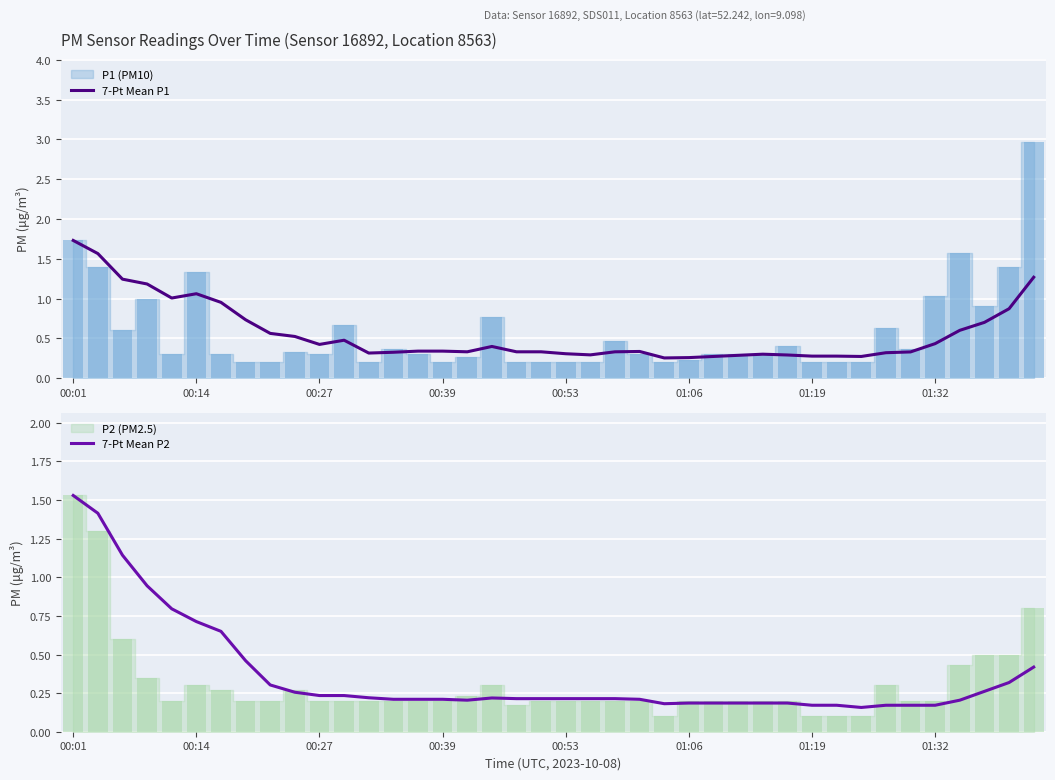

True or false: 7-Pt Mean P2 has a value of 0.3 at 38.

True